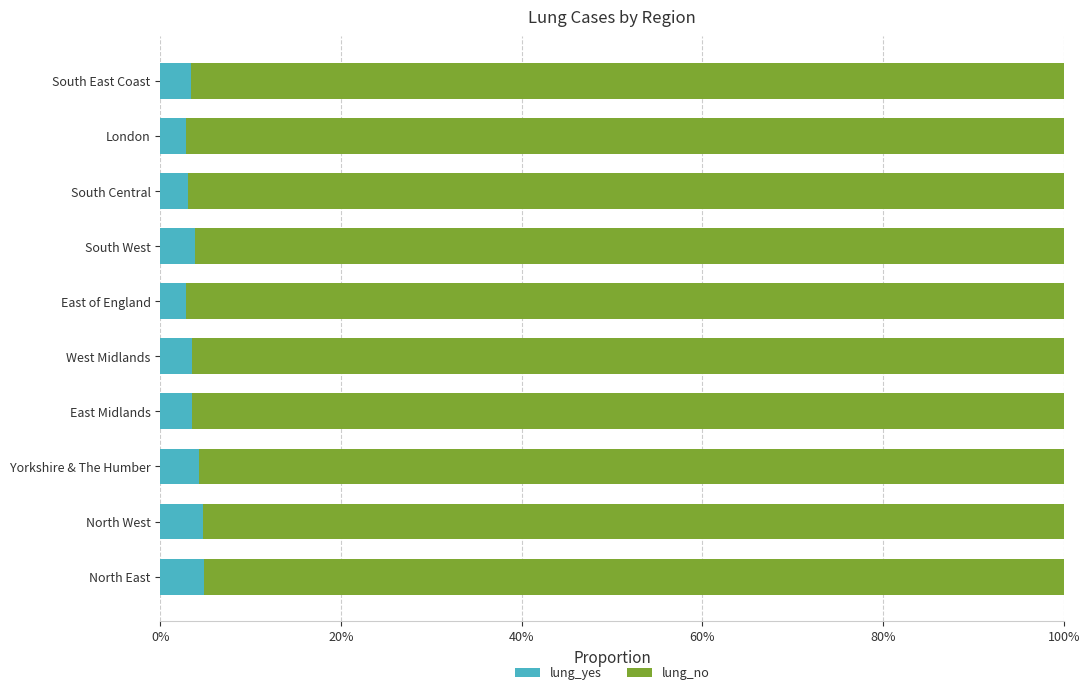

What are all the series names shown in the legend?

lung_yes, lung_no